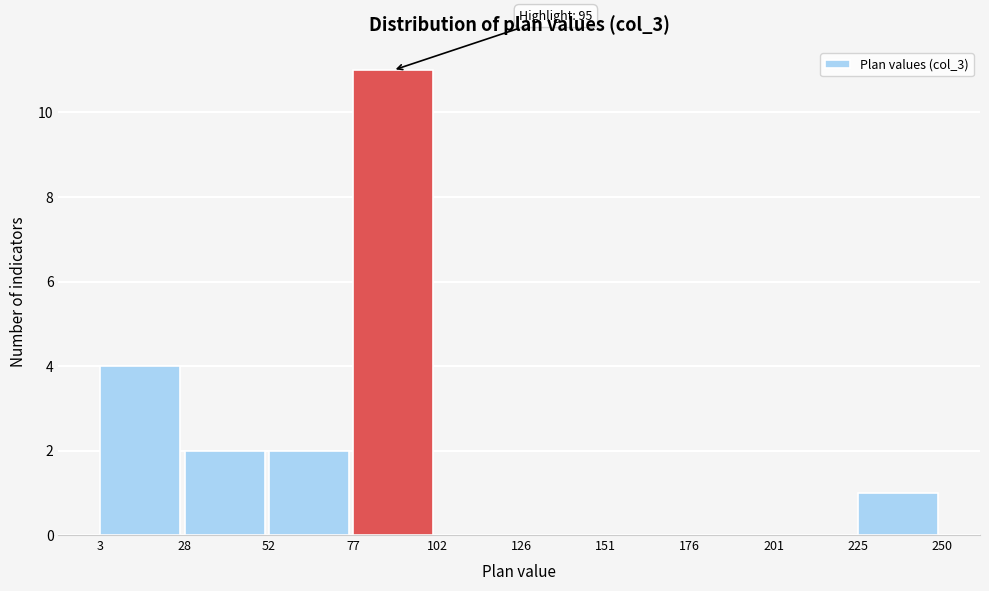

Which range on the x-axis has the tallest bar?

77 to 102